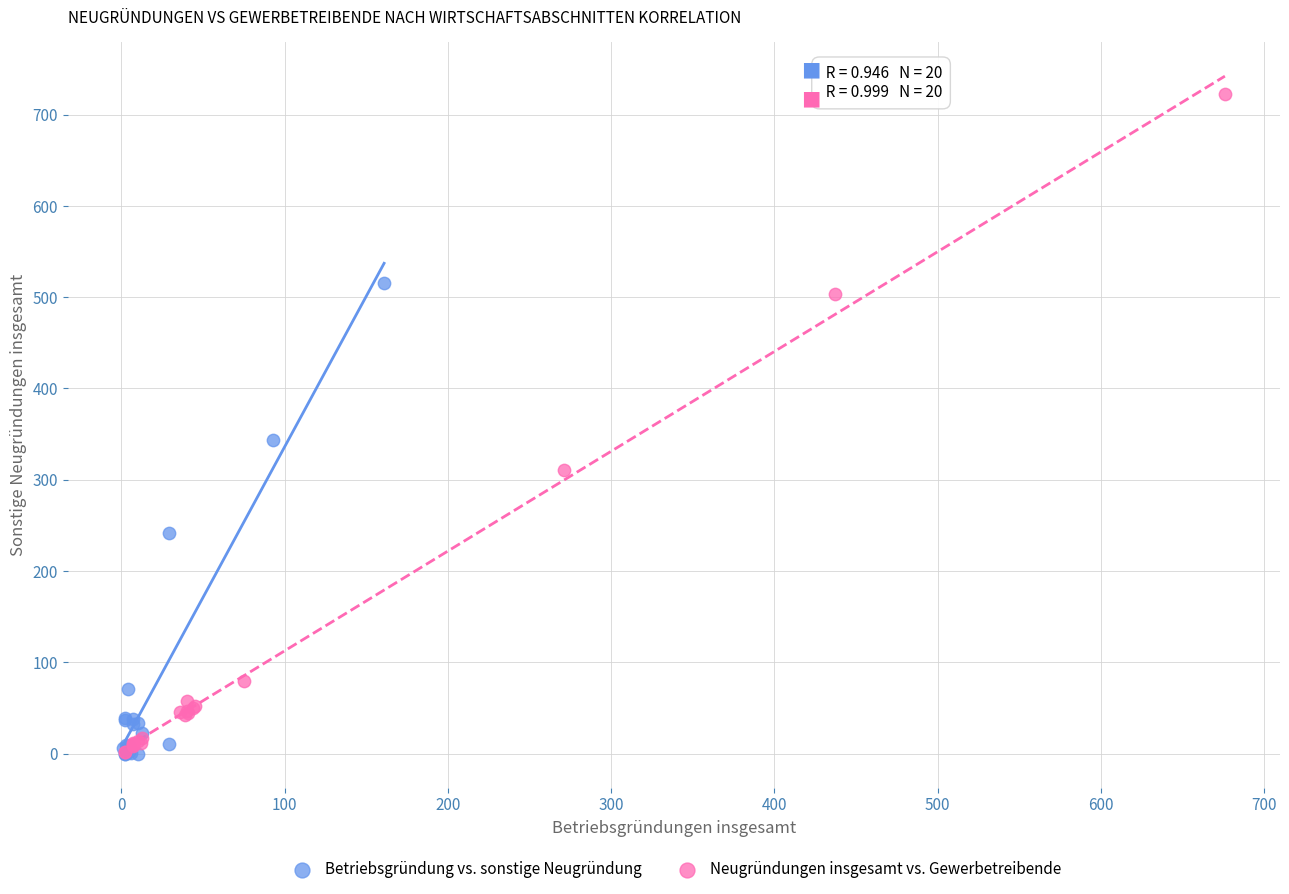

What are all the series names shown in the legend?

Betriebsgründung vs. sonstige Neugründung, Neugründungen insgesamt vs. Gewerbetreibende